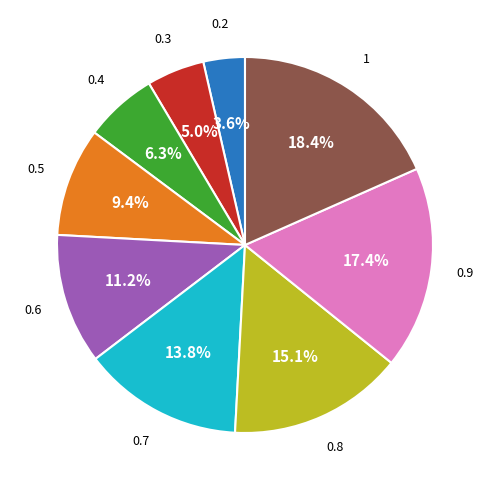

Is there any slice that represents more than half of the pie?

No